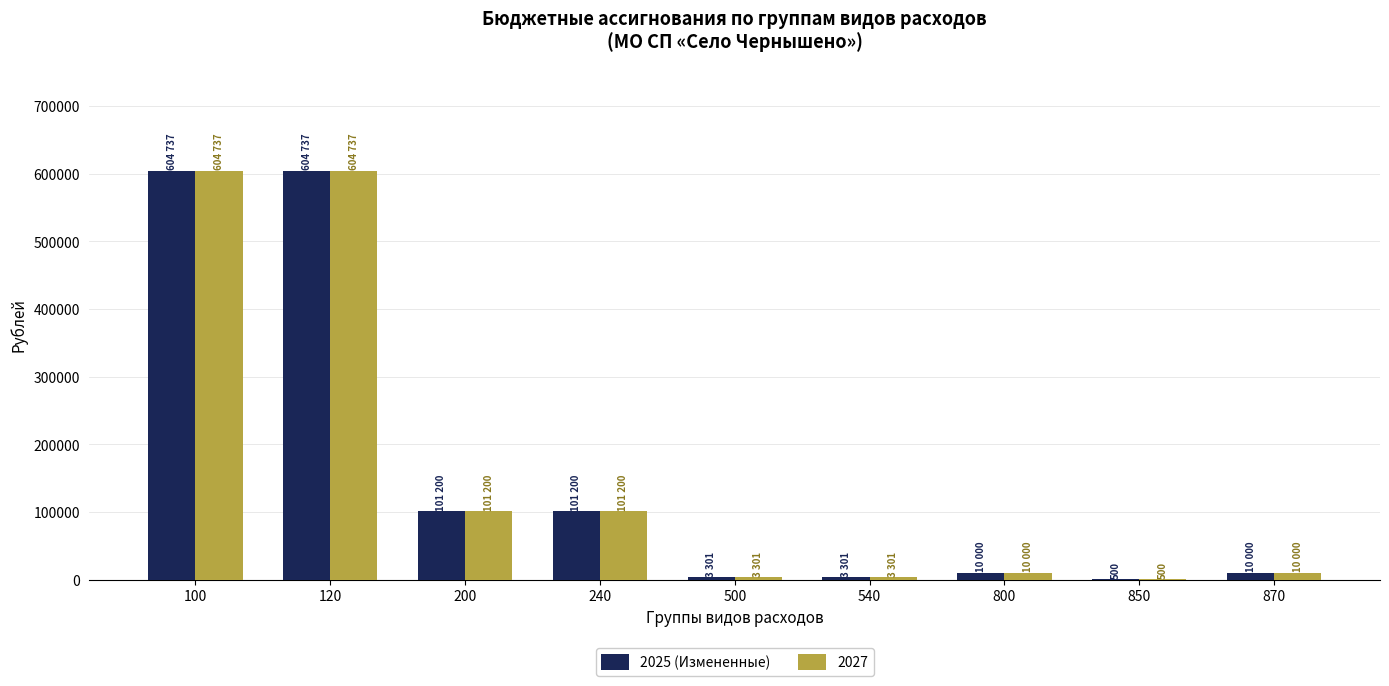

What is the greatest value displayed?

604737